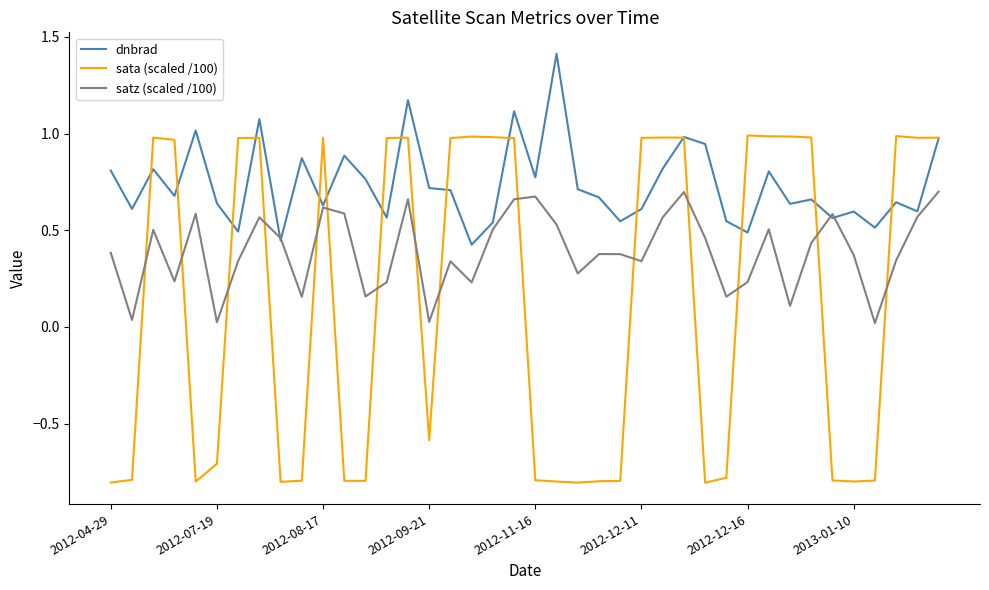

Which series has the largest total across all categories?

dnbrad